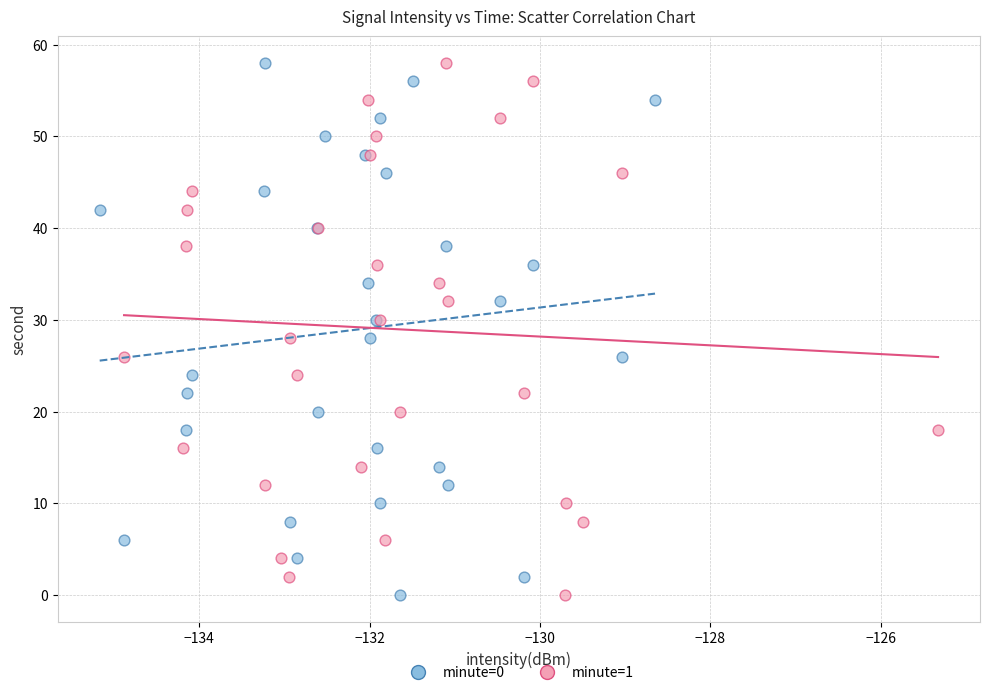

What are all the series names shown in the legend?

minute=0, minute=1